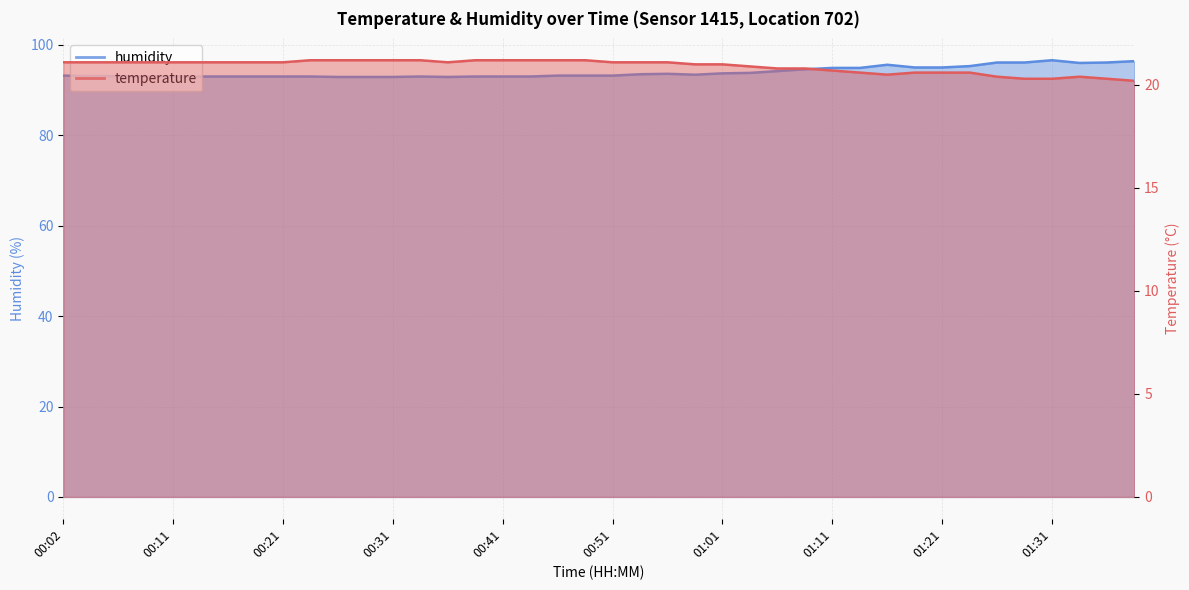

How many data points in temperature are above 21?

23